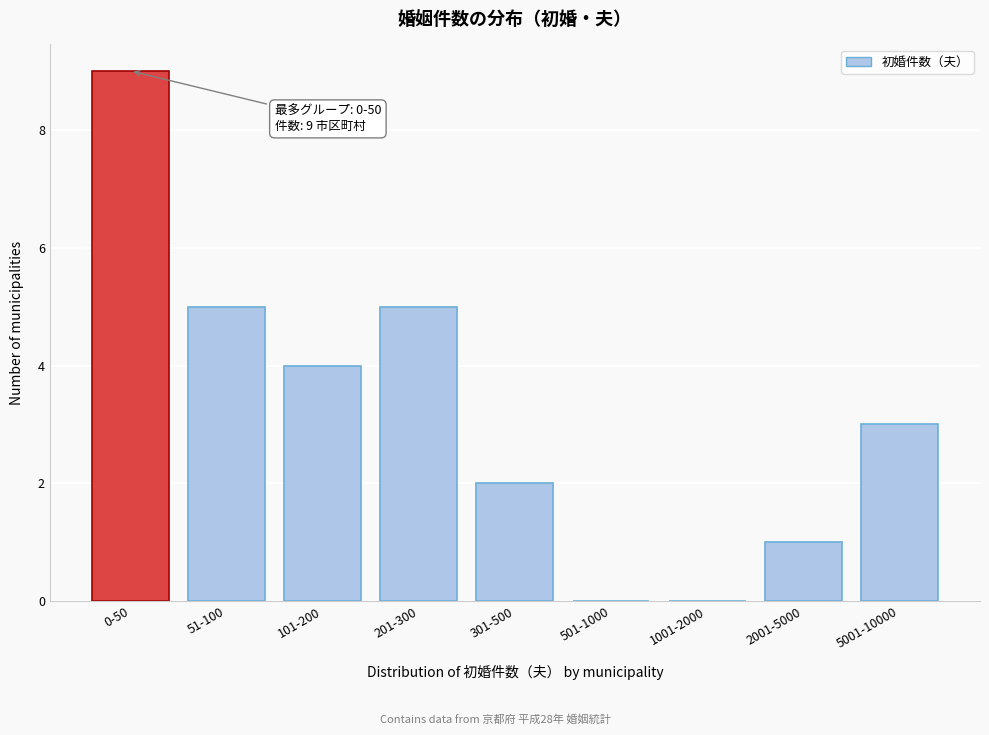

Reading left to right, what are all the values shown in this chart?

0-50=9	51-100=5	101-200=4	201-300=5	301-500=2	501-1000=0	1001-2000=0	2001-5000=1	5001-10000=3